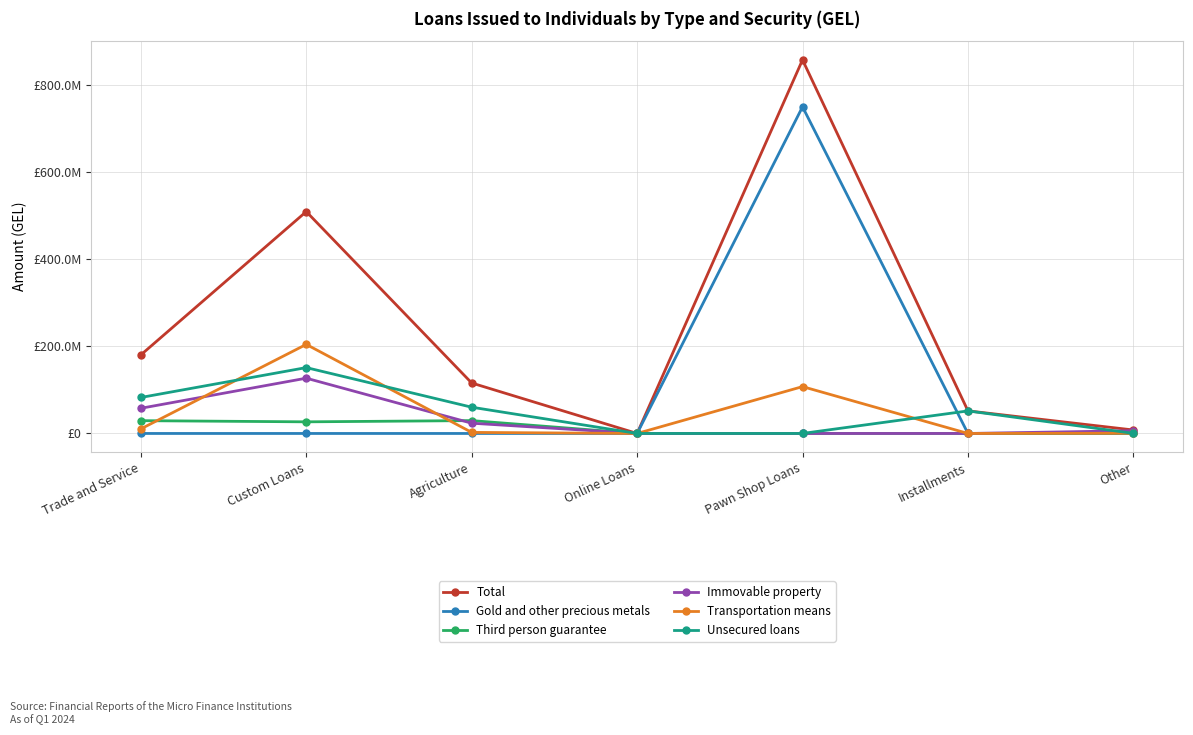

Reading left to right, what are all the values shown in this chart?

Total: 180170186.6	508857247.6	115762605.6	25392.7	856883240.7	51803056.4	7967179.4
Gold and other precious metals: 3315.8	1544.6	0.0	0.0	749169994.1	0.0	0.0
Third person guarantee: 29358075.3	26679529.6	29510011.8	0.0	19286.0	82966.8	914543.7
Immovable property: 57773680.5	126793986.6	23554205.8	0.0	2113.1	0.0	6329875.0
Transportation means: 10473932.2	204273254.8	2466762.7	0.0	107471578.7	0.0	463975.3
Unsecured loans: 82542882.9	151095351.0	60231625.3	25392.7	39939.5	51720089.6	258785.4